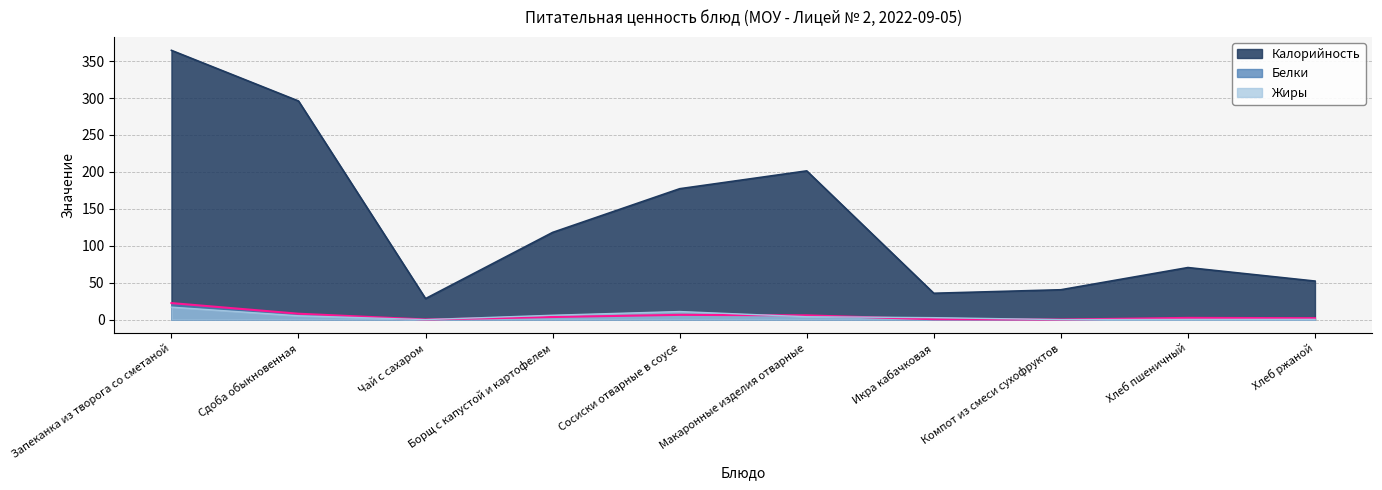

True or false: Жиры and Белки cross at least once.

True